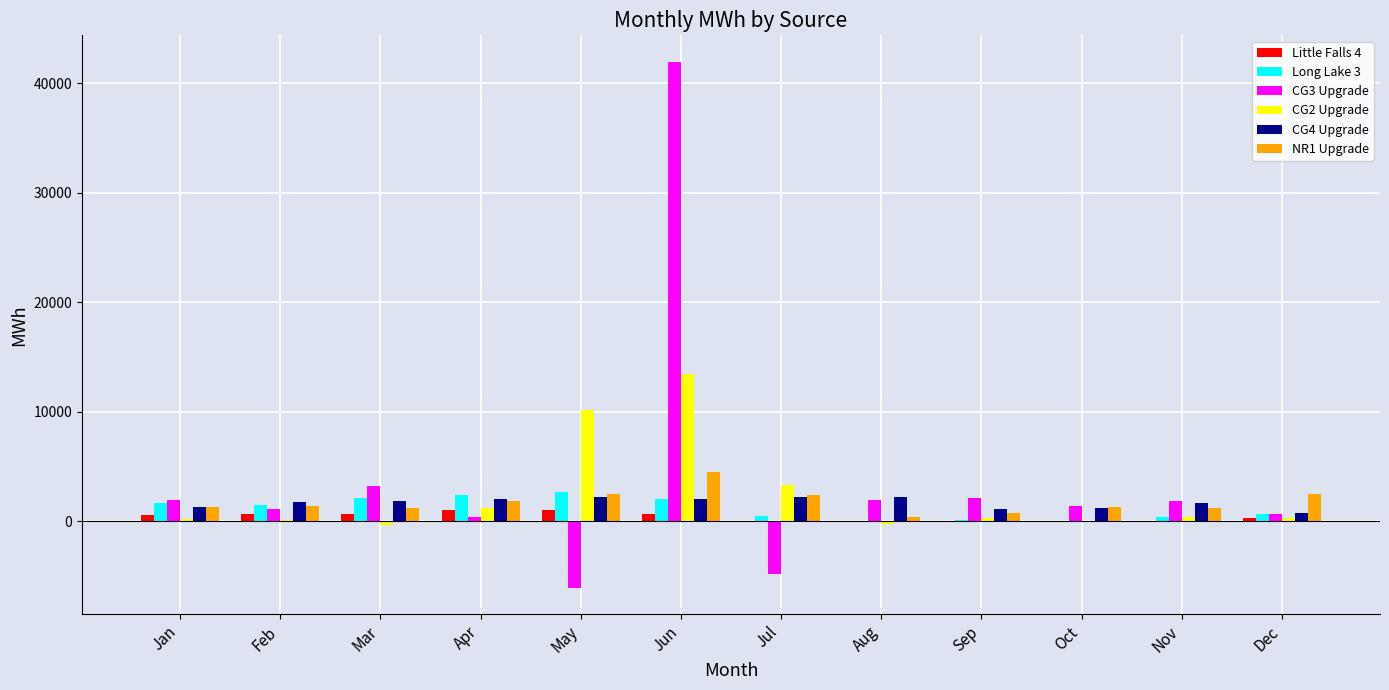

What is the sum of all NR1 Upgrade values?

21434.7